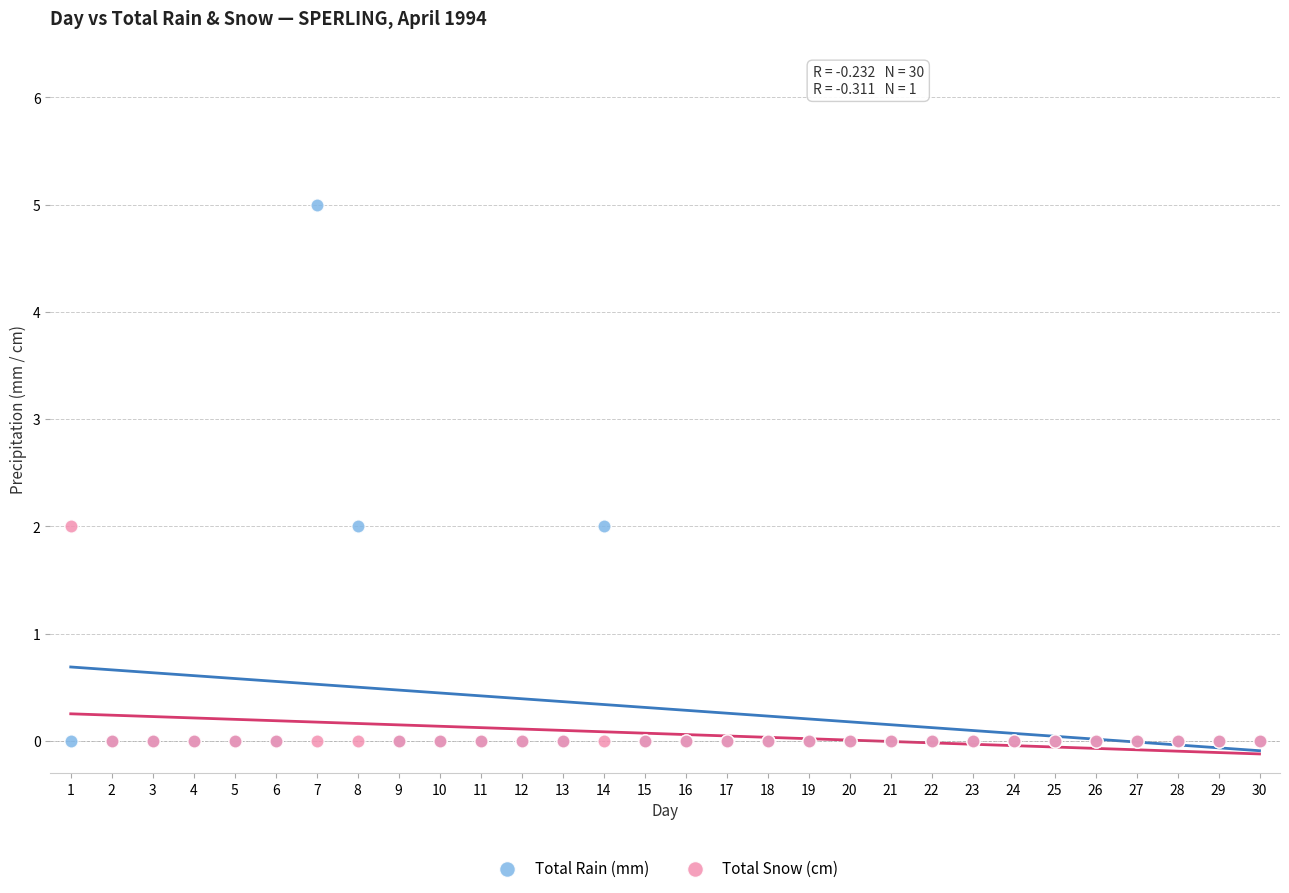

Which series reaches the maximum Y coordinate?

Total Rain (mm)